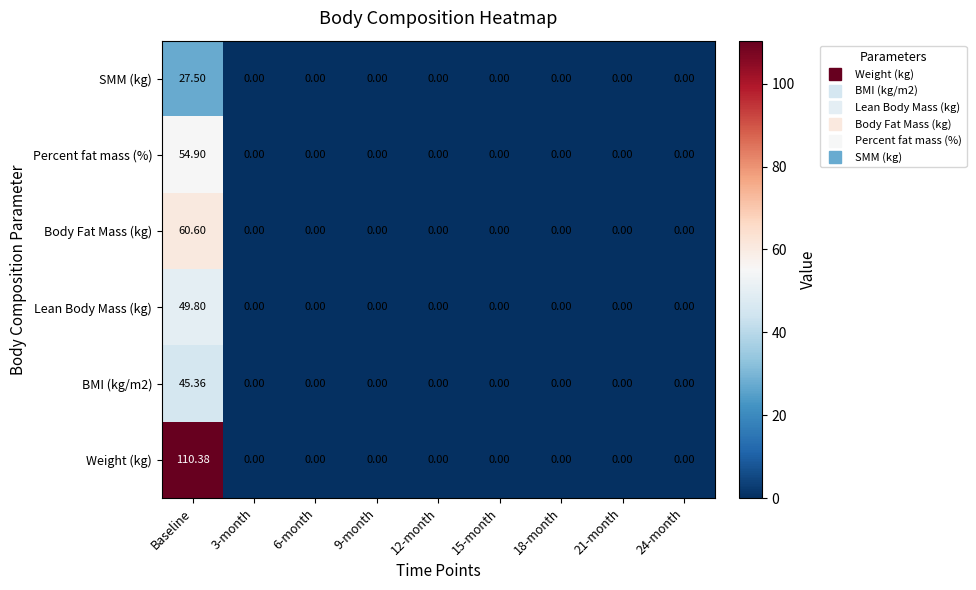

Which series has the largest range (max minus min)?

Weight (kg)